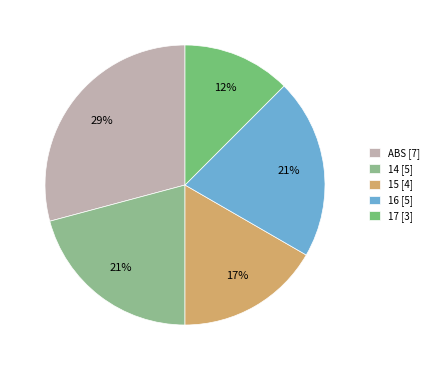

What is the smallest slice in the pie chart?

17